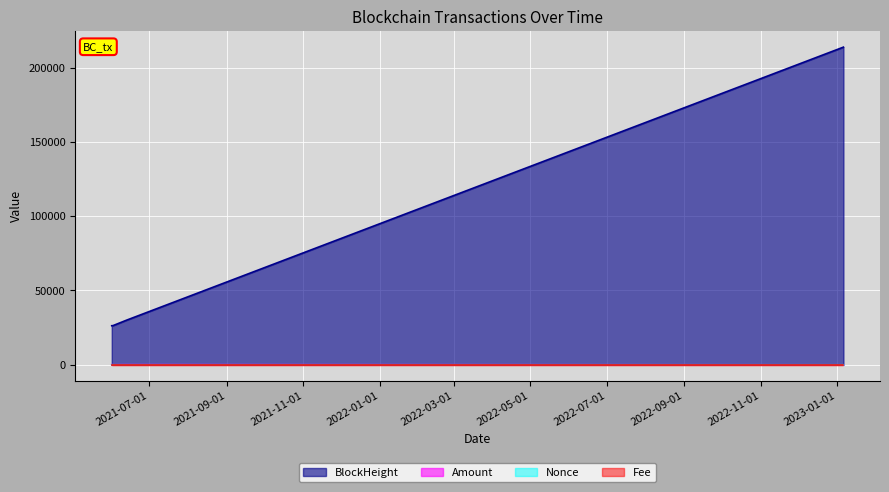

Which series changed the most between 2023-01-06 and 2021-06-02?

BlockHeight